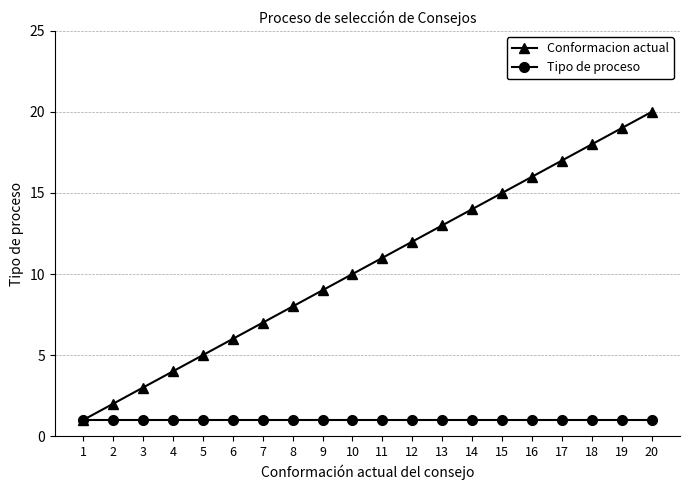

What is the difference between the Conformacion actual values at 3 and 8?

5